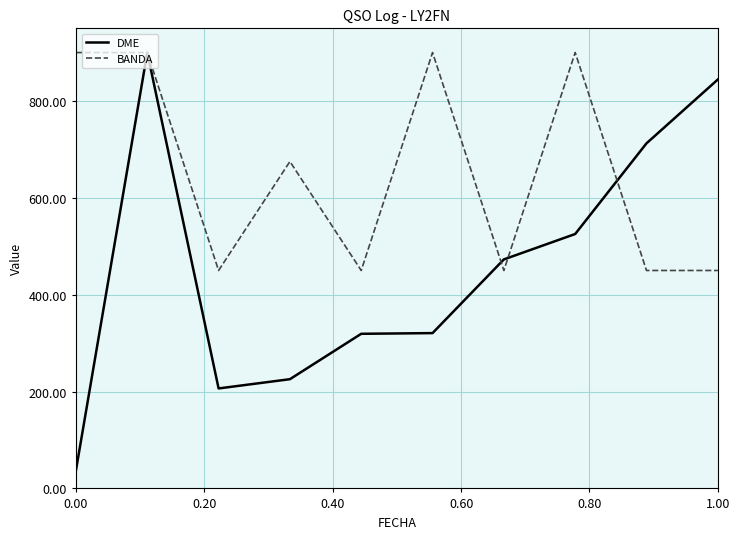

What is the minimum value shown in the chart?

37.5